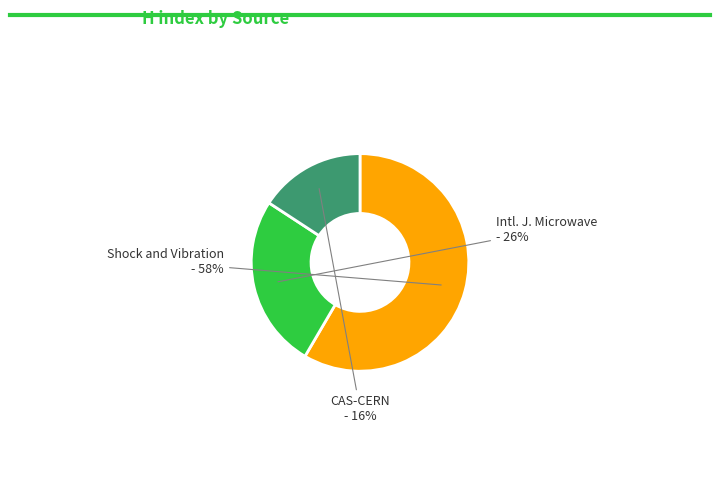

To the nearest percent, what is the average slice percentage?

33%